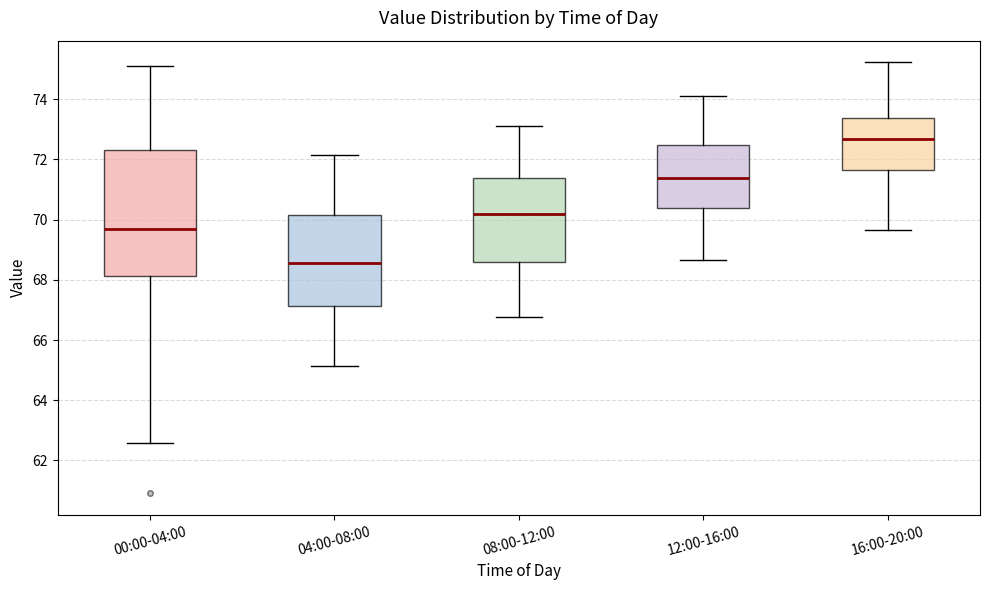

Reading left to right, transcribe this box plot: for each box, give where its median line is, the range the box spans, and where its two whiskers end, as read against the y-axis. The values are not printed on the chart, so give them approximately, as read against the axis.

00:00-04:00: median 69.6, box 68.2 to 72.4, whiskers 62.6 to 75.0
04:00-08:00: median 68.6, box 67.2 to 70.2, whiskers 65.2 to 72.2
08:00-12:00: median 70.2, box 68.6 to 71.4, whiskers 66.8 to 73.2
12:00-16:00: median 71.4, box 70.4 to 72.4, whiskers 68.6 to 74.2
16:00-20:00: median 72.6, box 71.6 to 73.4, whiskers 69.6 to 75.2